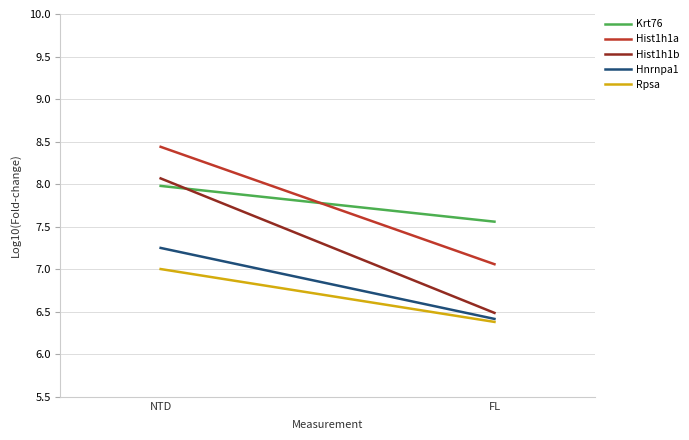

How many values in the Rpsa series are below 7?

1